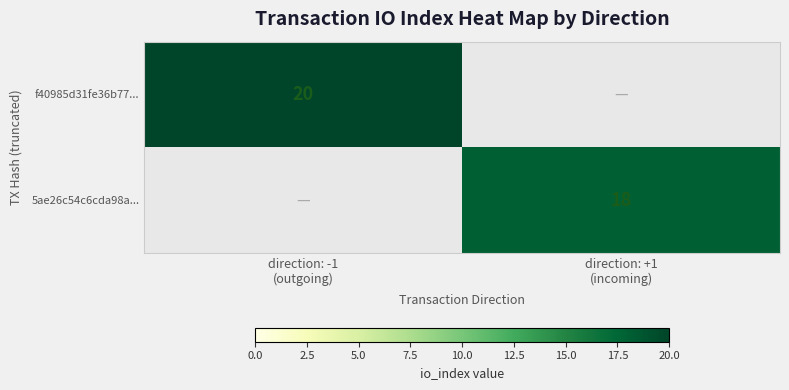

Which category has the highest value in the 5ae26c54c6cda98a... series?

direction: +1 (incoming)